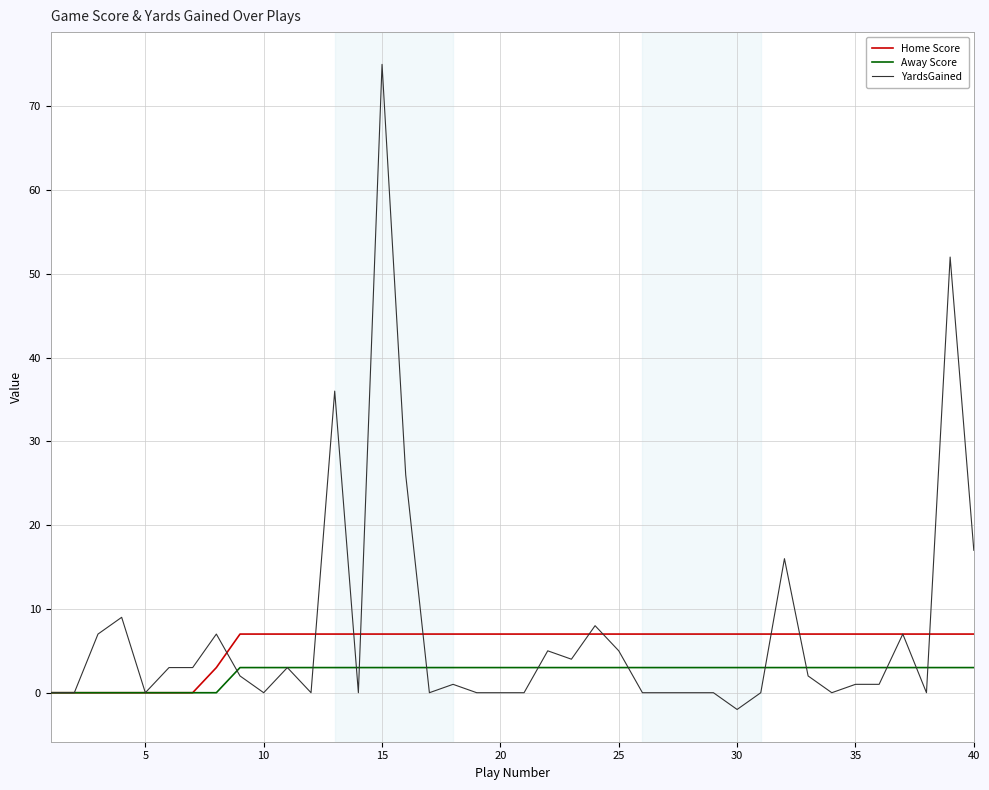

Which series has the largest range (max minus min)?

YardsGained